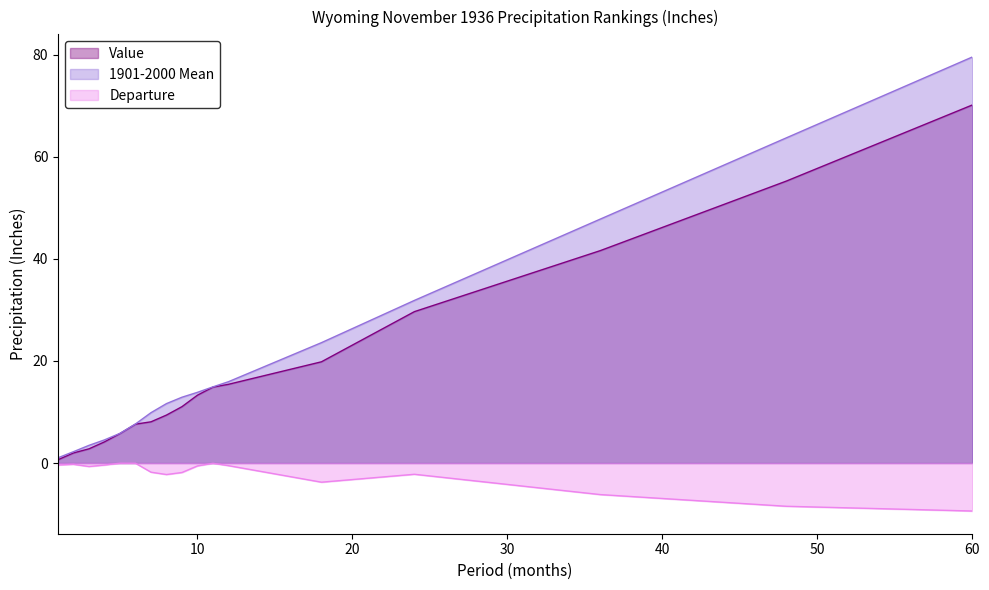

Rank the series by their maximum value, from lowest to highest.

Departure, Value, 1901-2000 Mean